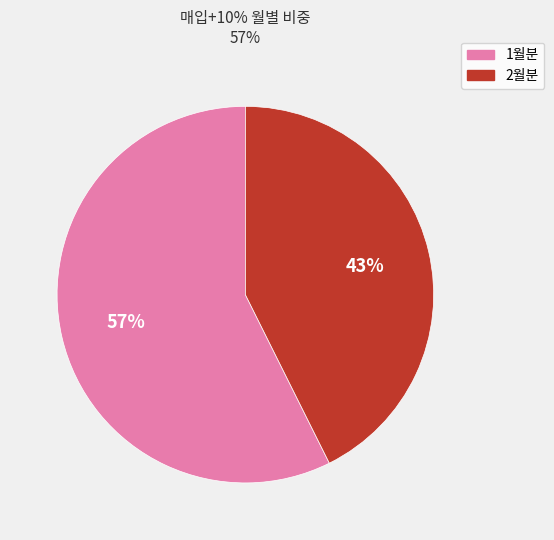

Combined, do 1월분 and 2월분 account for over 50%?

Yes